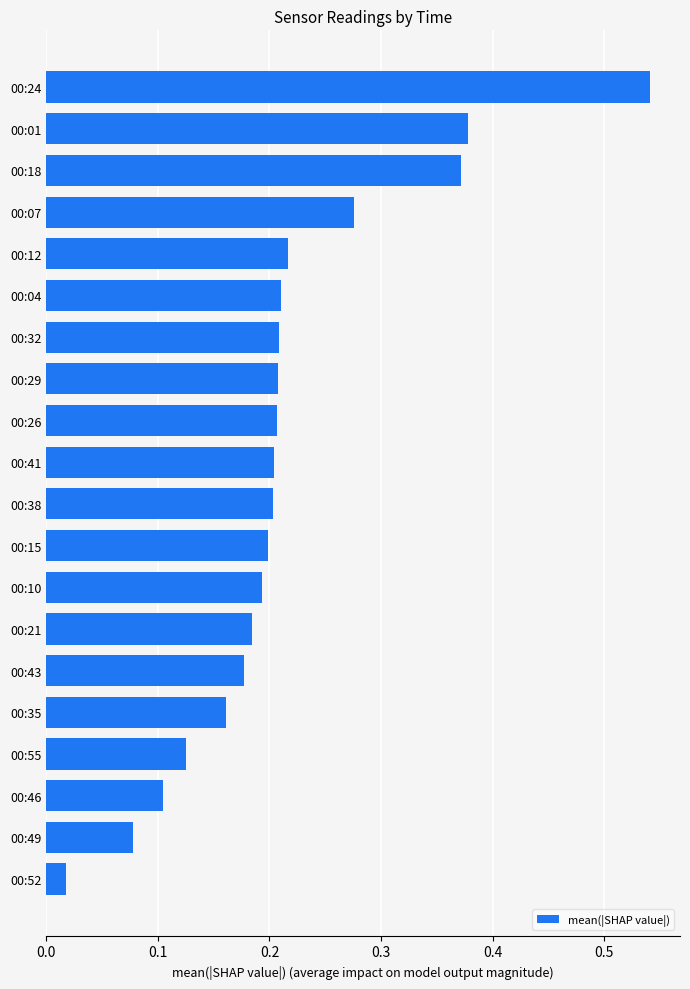

What is the label of the 15th bar from the top?

00:43